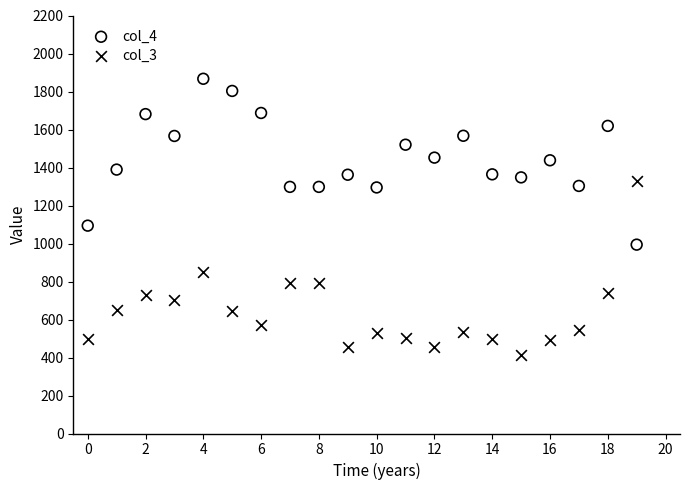

In the col_3 series, what Y value is closest to 871?

849